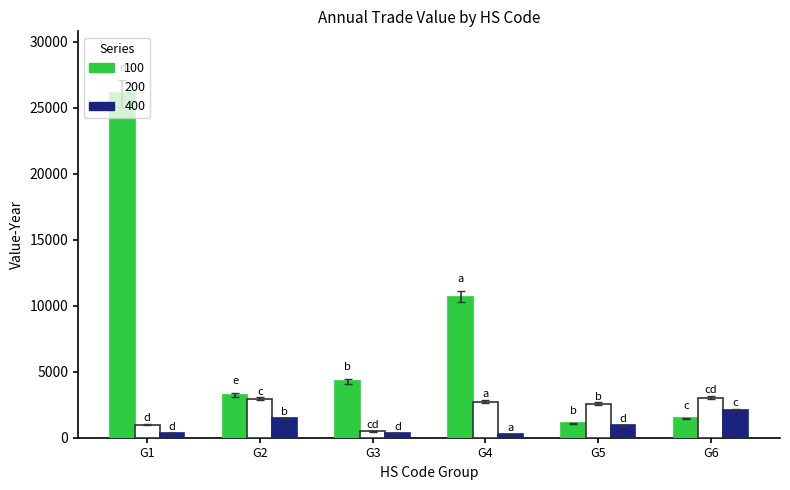

What is the sum of all 100 values?

46846